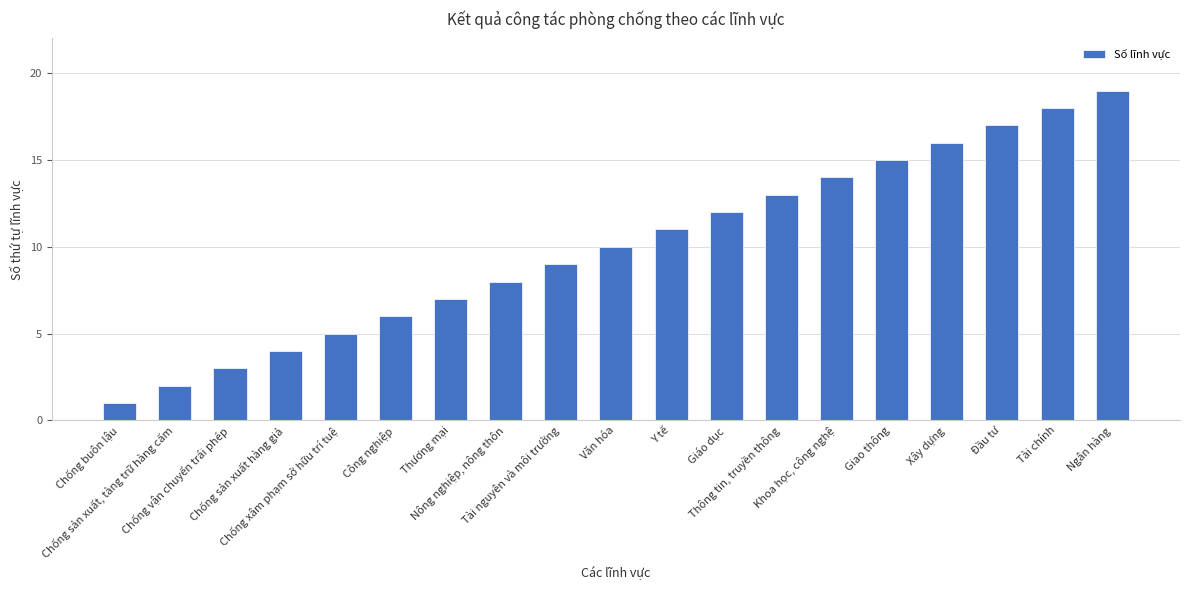

The value at Tài chính is 25. True or false?

False